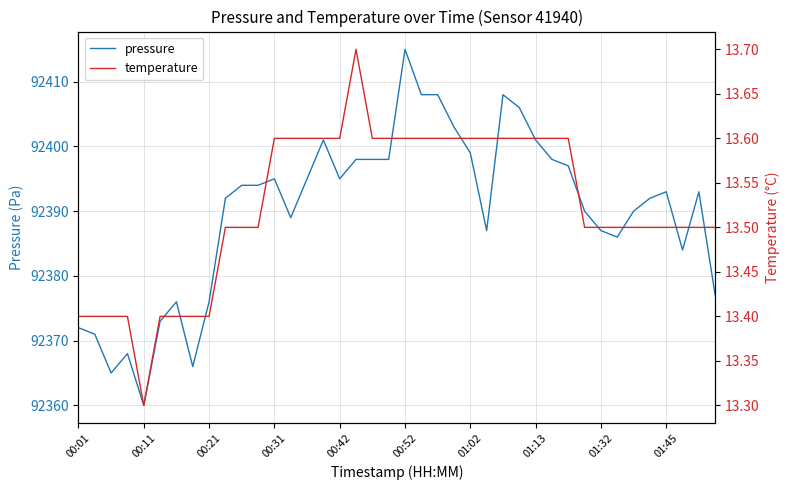

What is the average value of the temperature series?

13.5